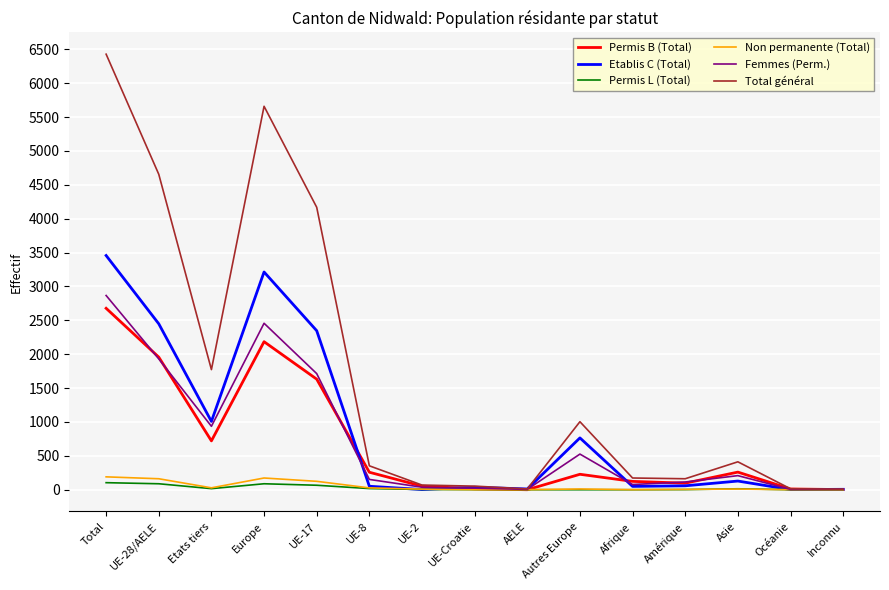

Does the chart display data point markers on the line(s)?

No